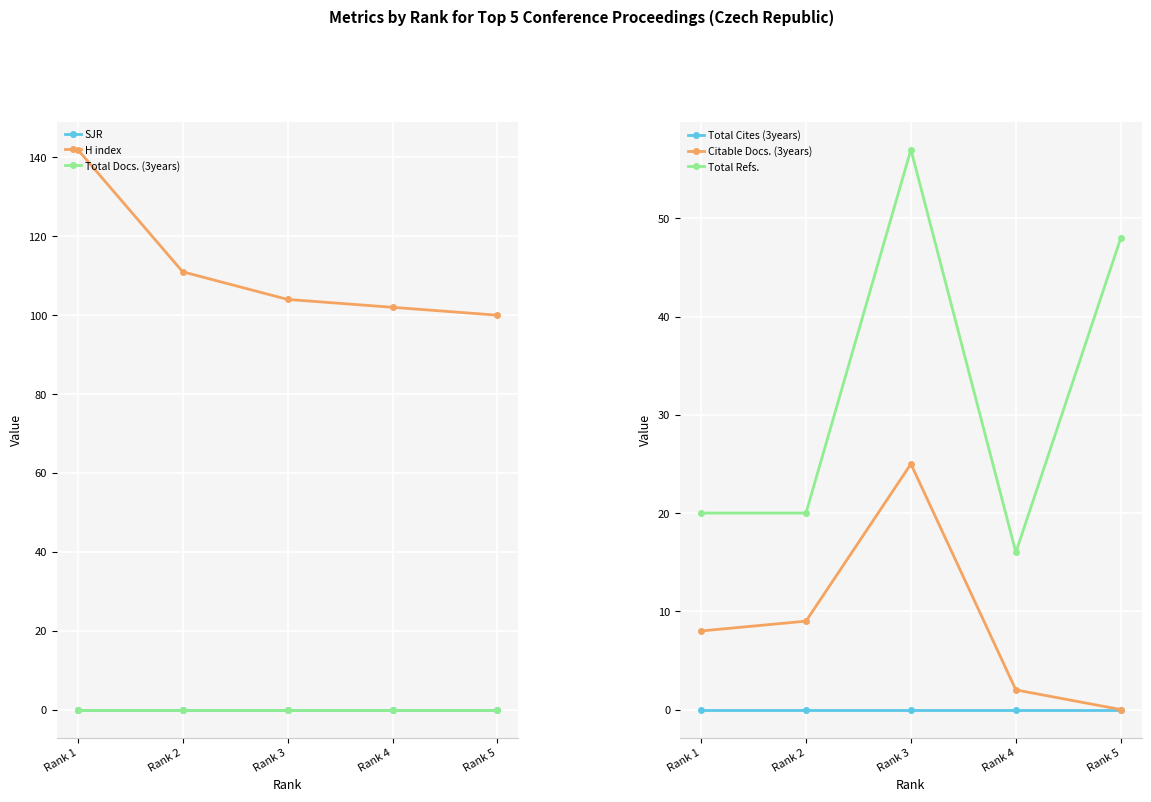

The value of Citable Docs. (3years) at Rank 2 is 9. True or false?

True